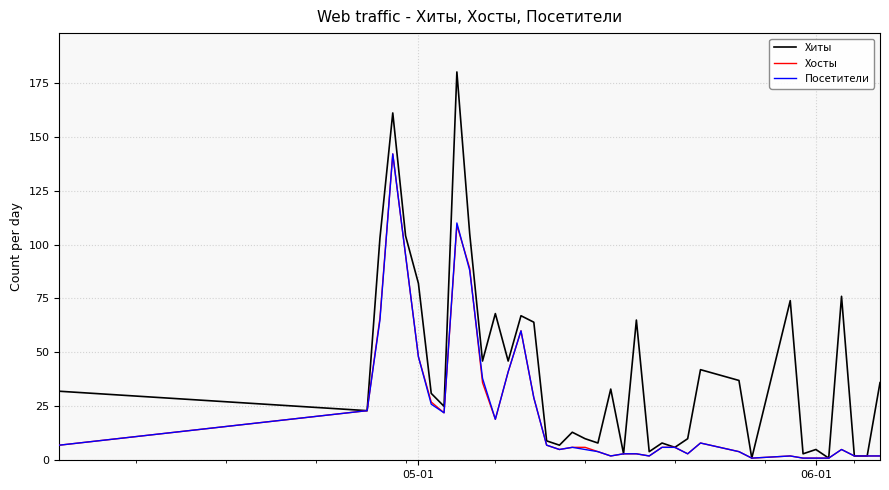

Which series has the largest total across all categories?

Хиты